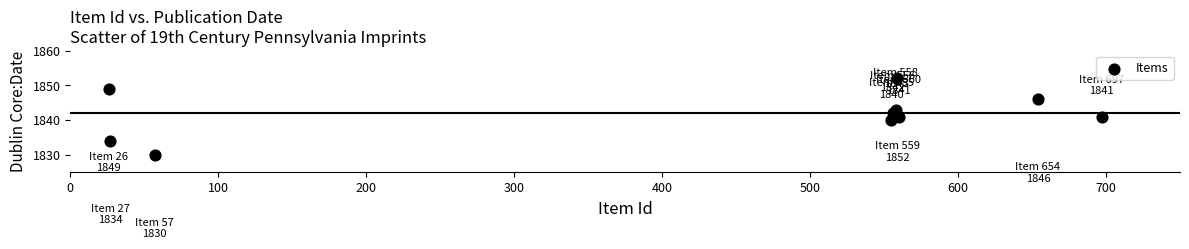

What is the average X value?

425